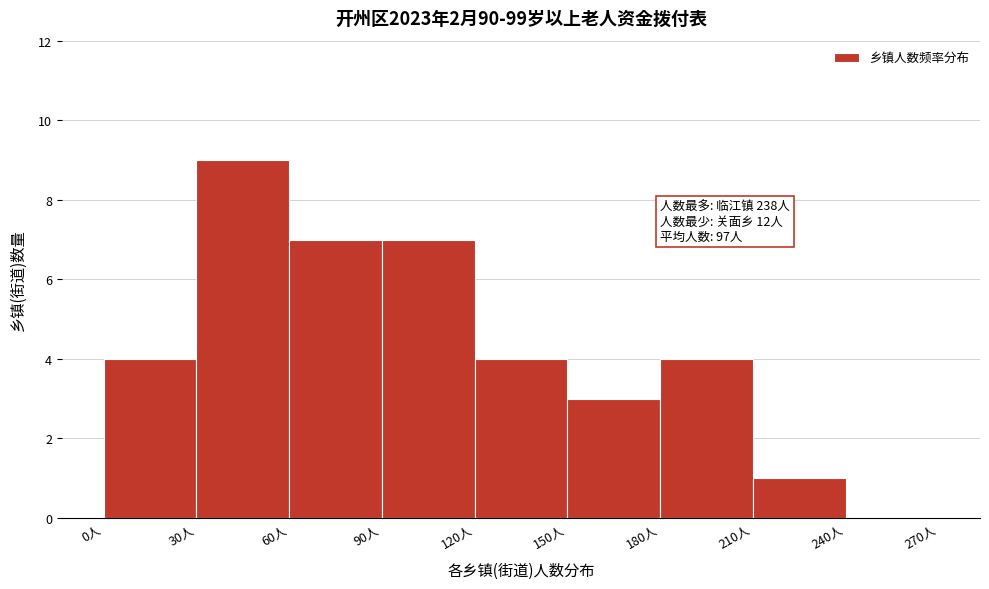

Over which range of the x-axis is the bar tallest?

30 to 60